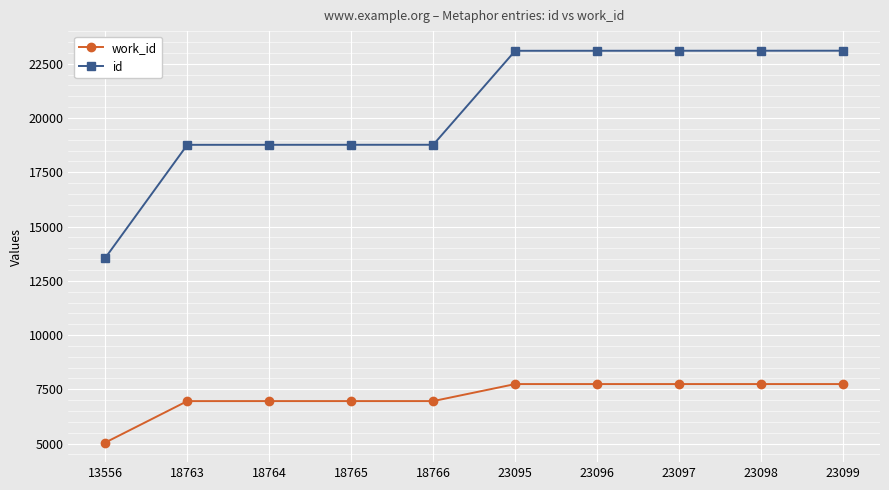

Count the number of data series in this chart.

2